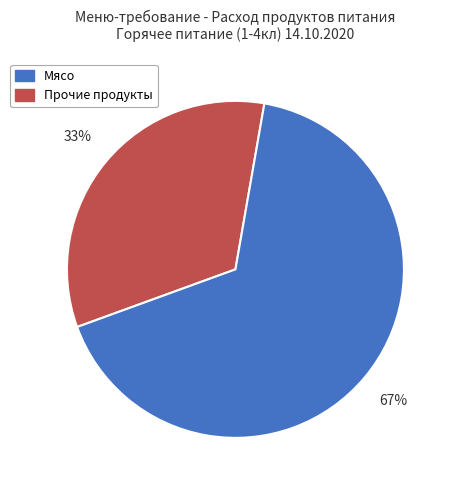

To the nearest percent, what is the average slice percentage?

50%